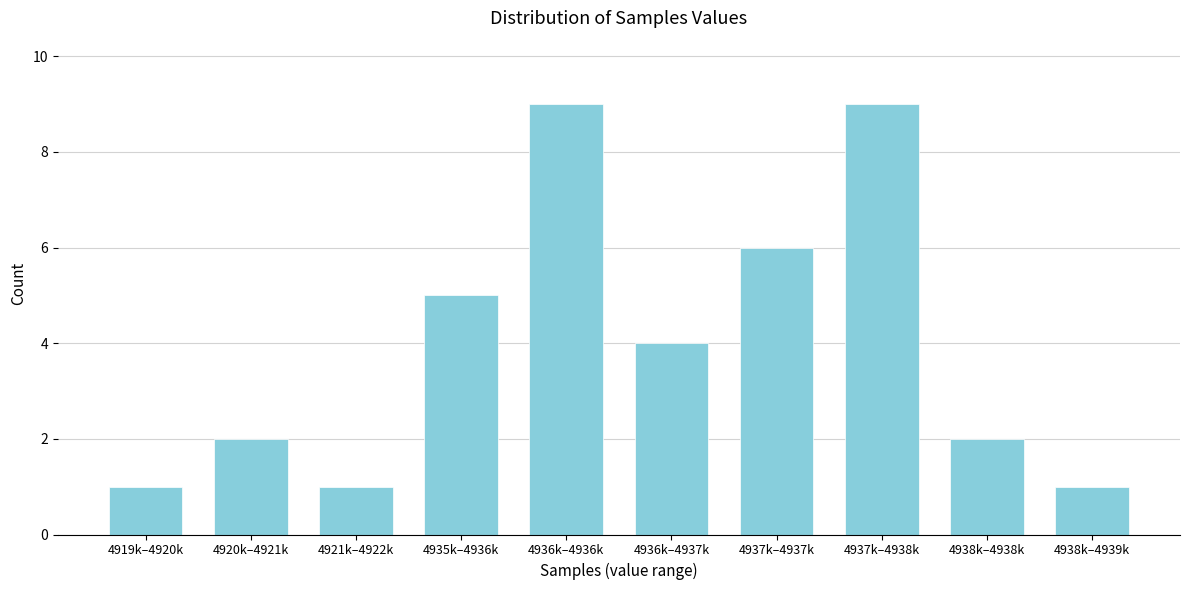

Reading left to right, extract all data points from this chart.

4919k–4920k=1	4920k–4921k=2	4921k–4922k=1	4935k–4936k=5	4936k–4936k=9	4936k–4937k=4	4937k–4937k=6	4937k–4938k=9	4938k–4938k=2	4938k–4939k=1